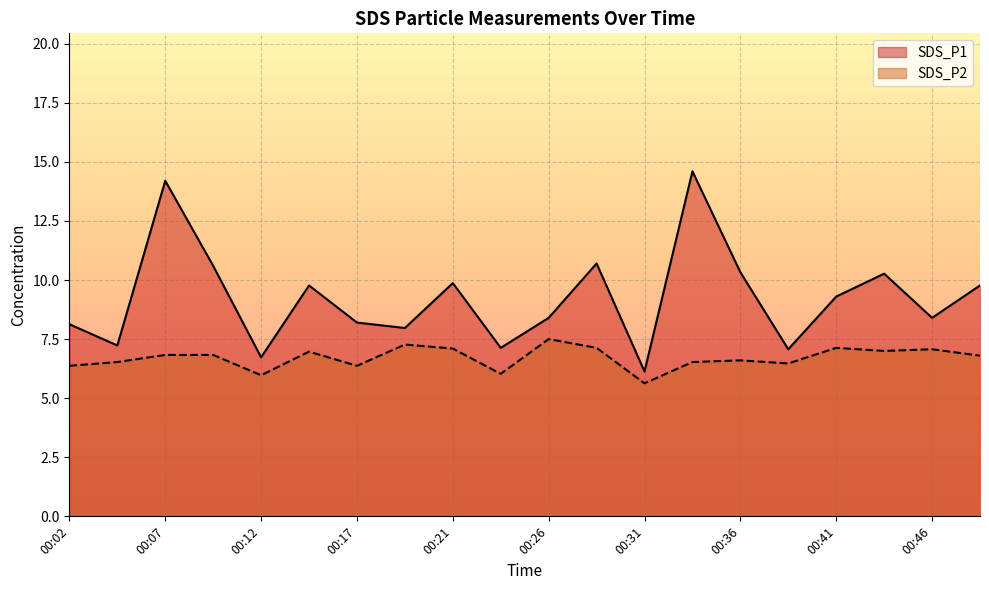

Is the value of SDS_P2 at 00:31 greater than the value of SDS_P1 at 00:39?

No